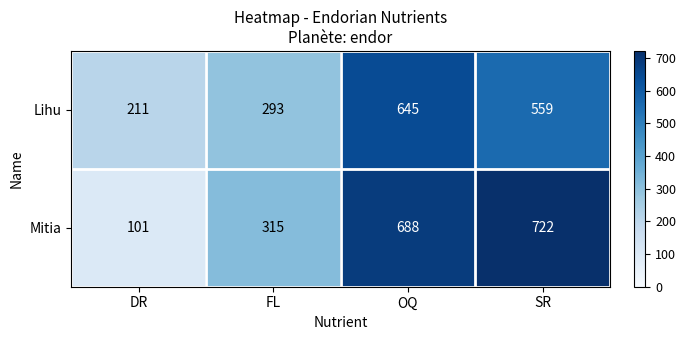

Which series has the largest total across all categories?

Mitia